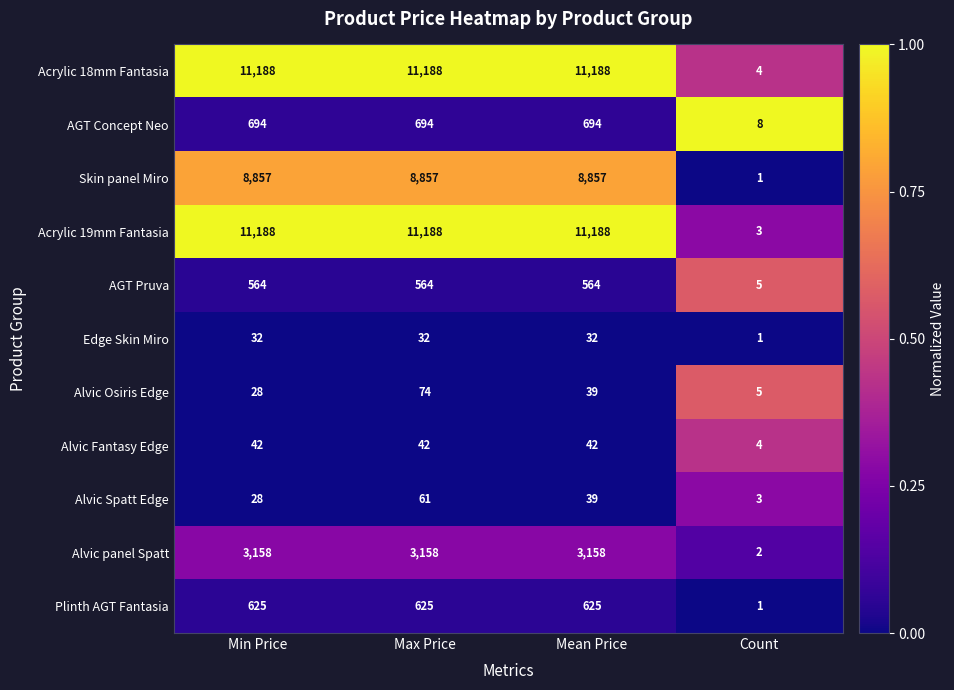

What is the greatest value displayed?

11188